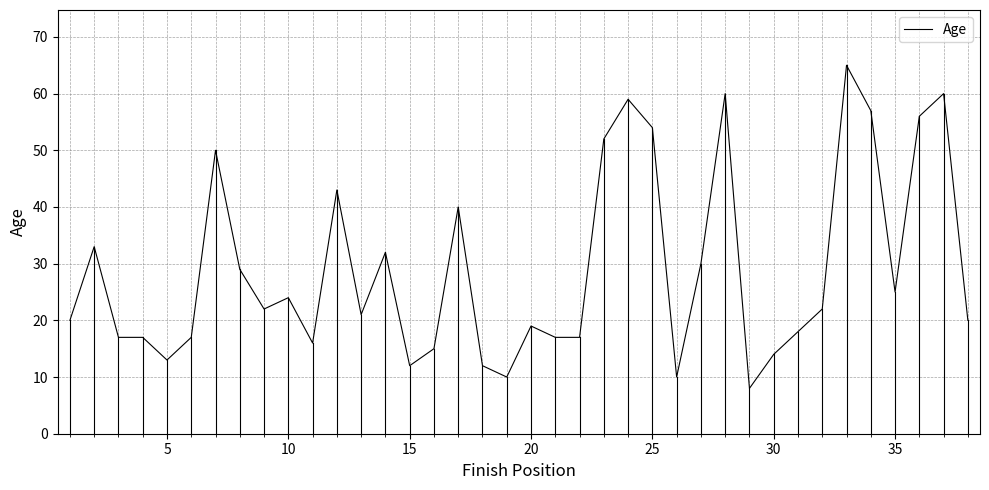

What is the minimum value shown in the chart?

8